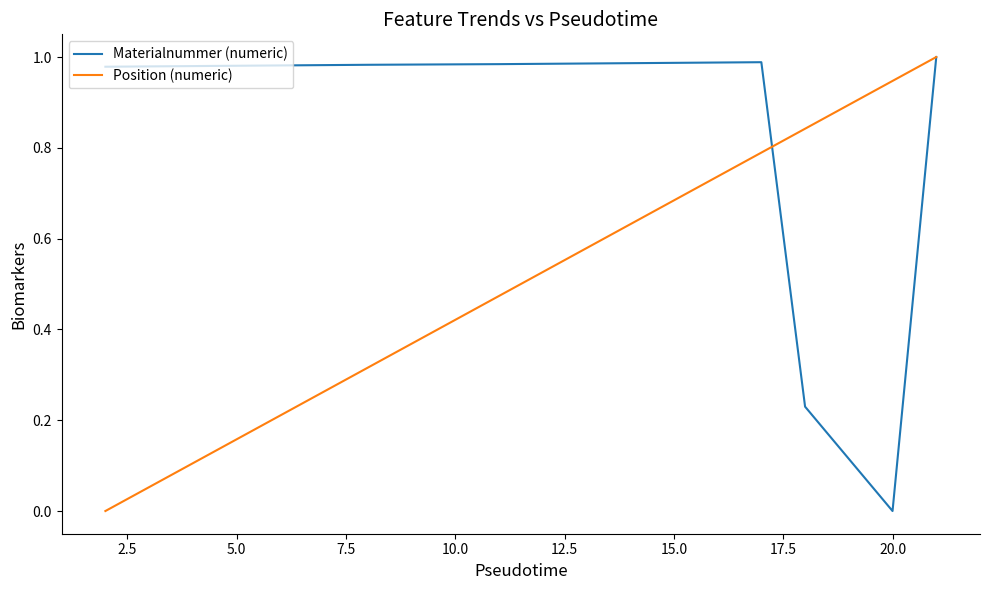

Rank the series by their average value, from highest to lowest.

Materialnummer (numeric), Position (numeric)